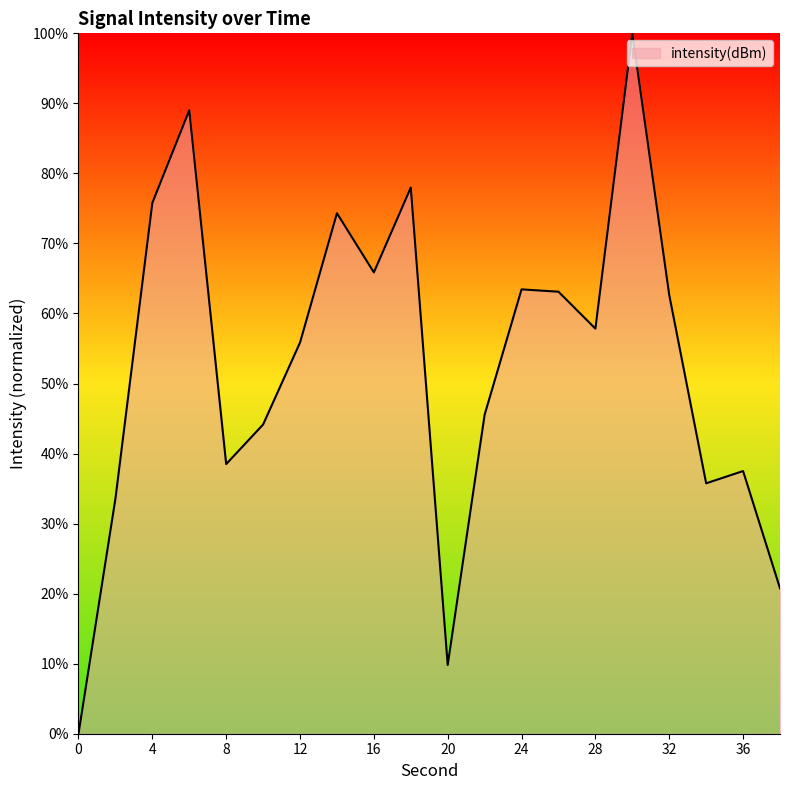

What is the greatest value displayed?

100.0